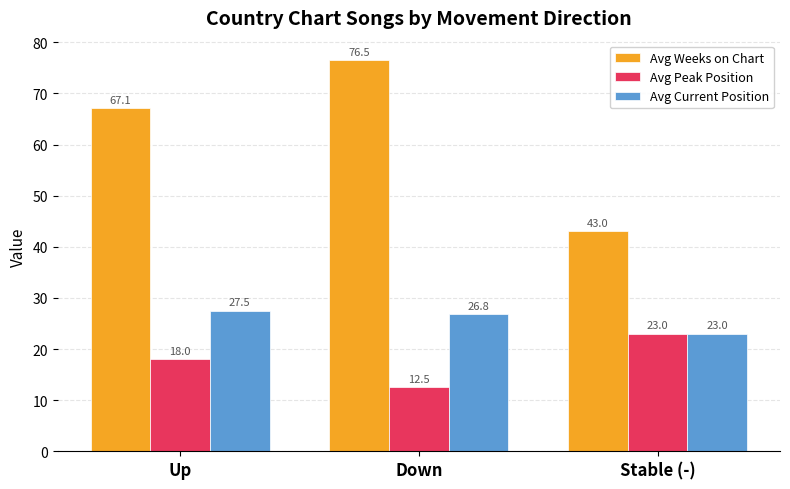

Where is Avg Weeks on Chart nearest to the value 59?

Up